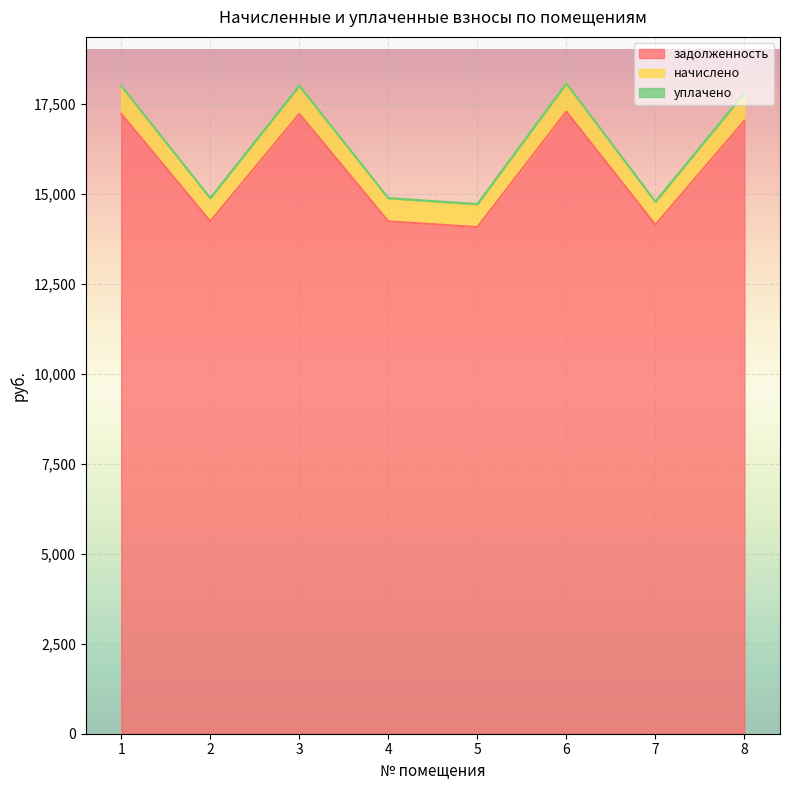

The начислено series shows 14717.6 at 5. True or false?

True